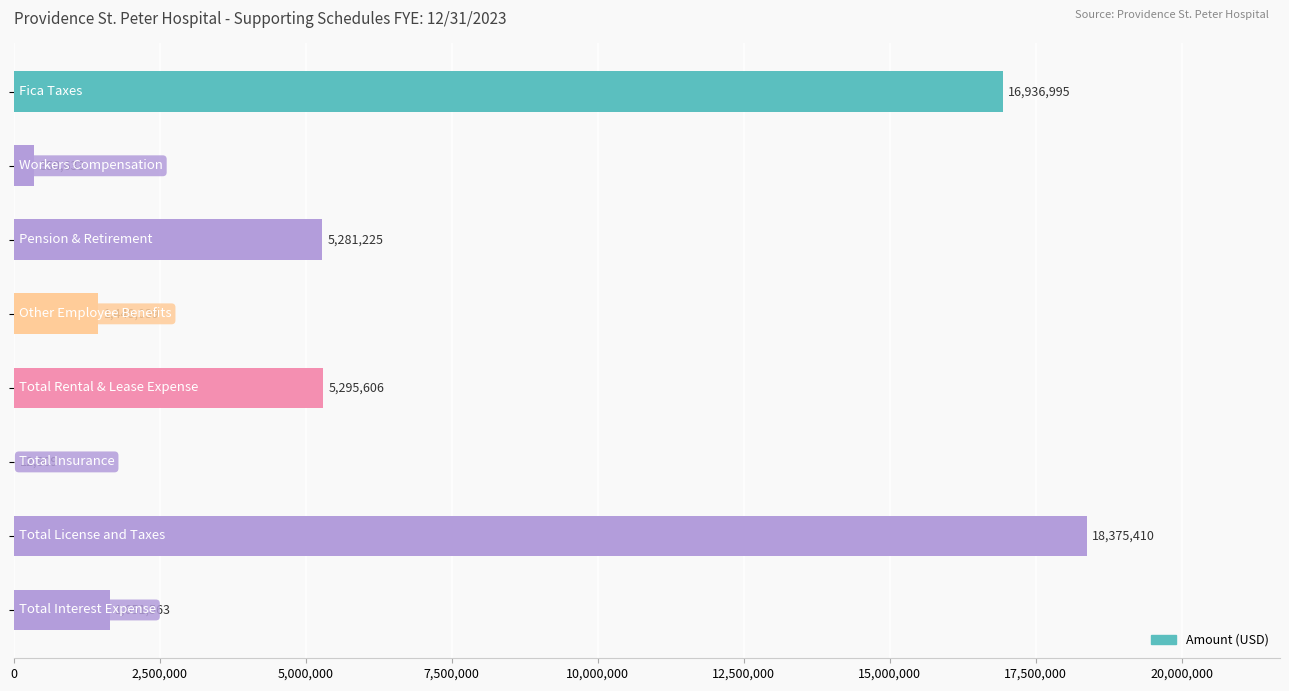

What is the greatest value displayed?

18375410